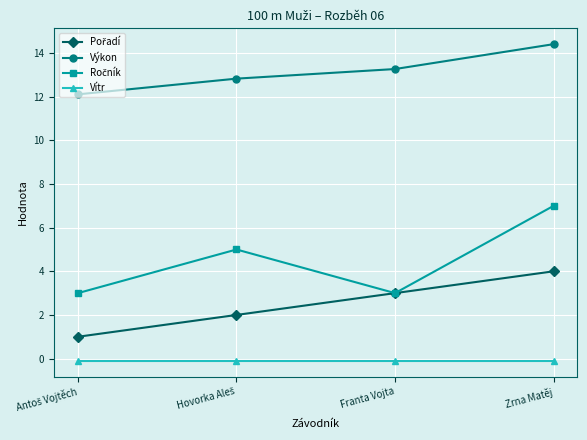

Is this an area chart (filled region under the line)?

No